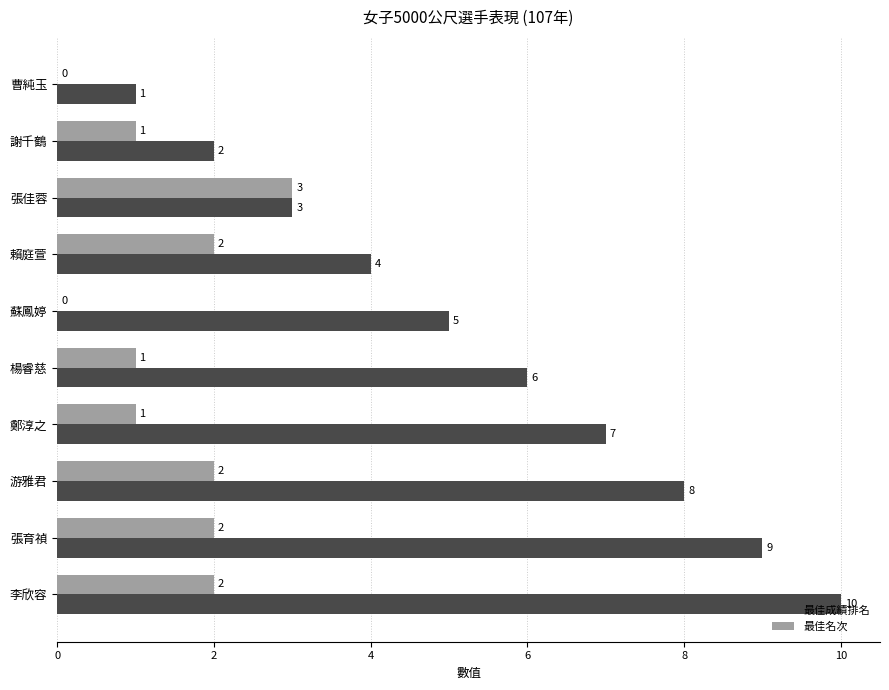

Between 蘇鳳婷 and 鄭淳之, which series saw the biggest shift?

最佳成績排名